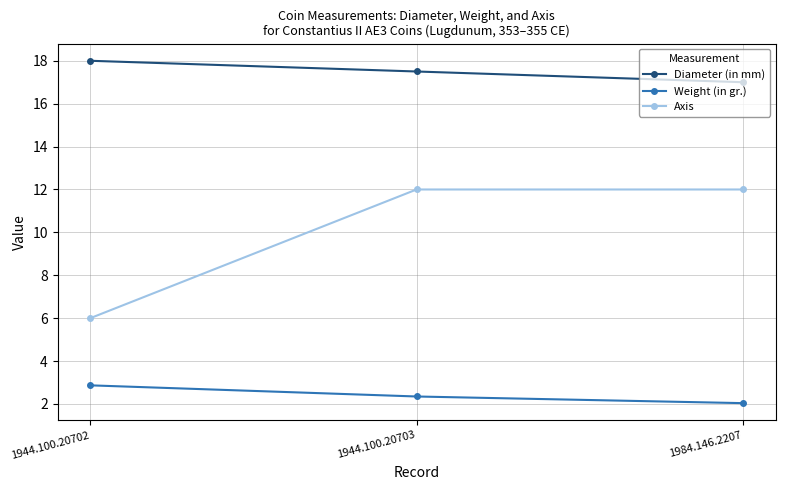

What is the value of the Axis point at the 1st from the left?

6.0